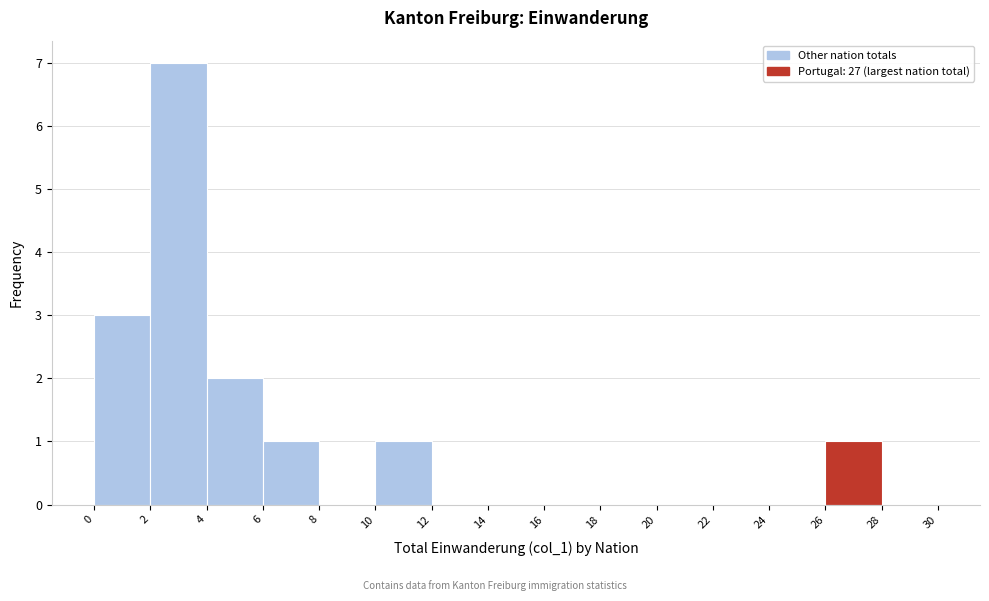

Over which range of the x-axis is the bar tallest?

2 to 4